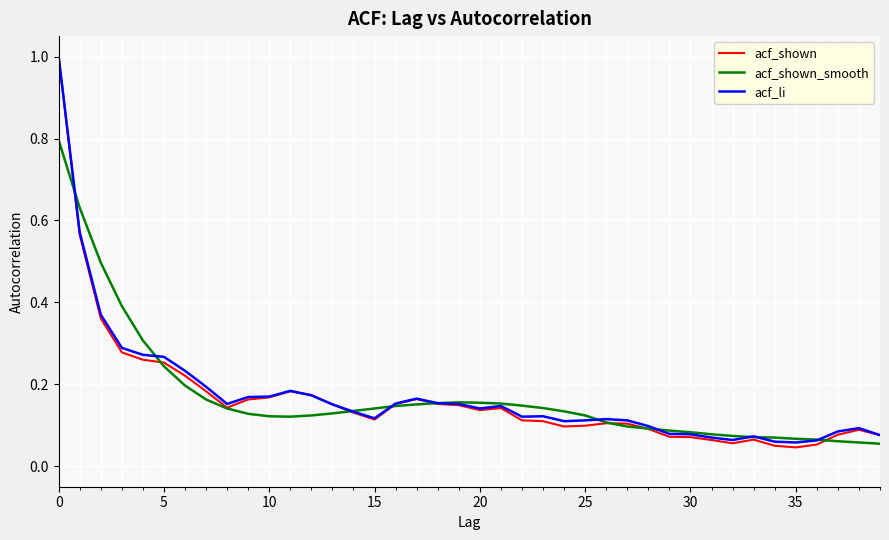

How many lines are shown in the chart?

3